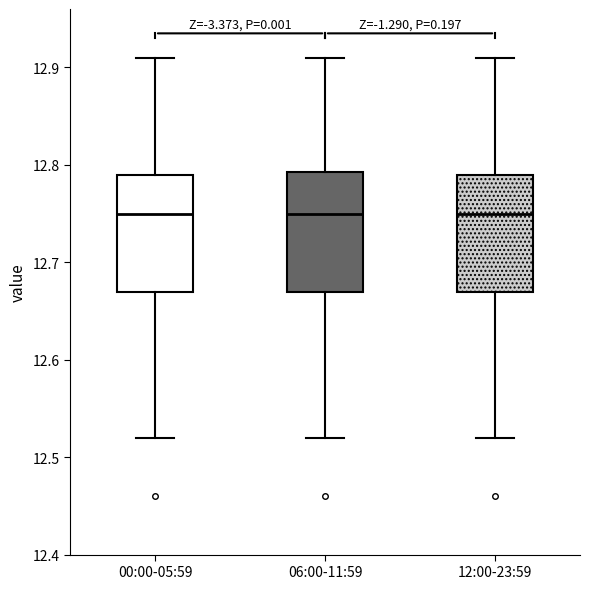

Reading left to right, transcribe this box plot: for each box, give where its median line is, the range the box spans, and where its two whiskers end, as read against the y-axis. The values are not printed on the chart, so give them approximately, as read against the axis.

00:00-05:59: median 12.75, box 12.67 to 12.79, whiskers 12.52 to 12.91
06:00-11:59: median 12.75, box 12.67 to 12.79, whiskers 12.52 to 12.91
12:00-23:59: median 12.75, box 12.67 to 12.79, whiskers 12.52 to 12.91